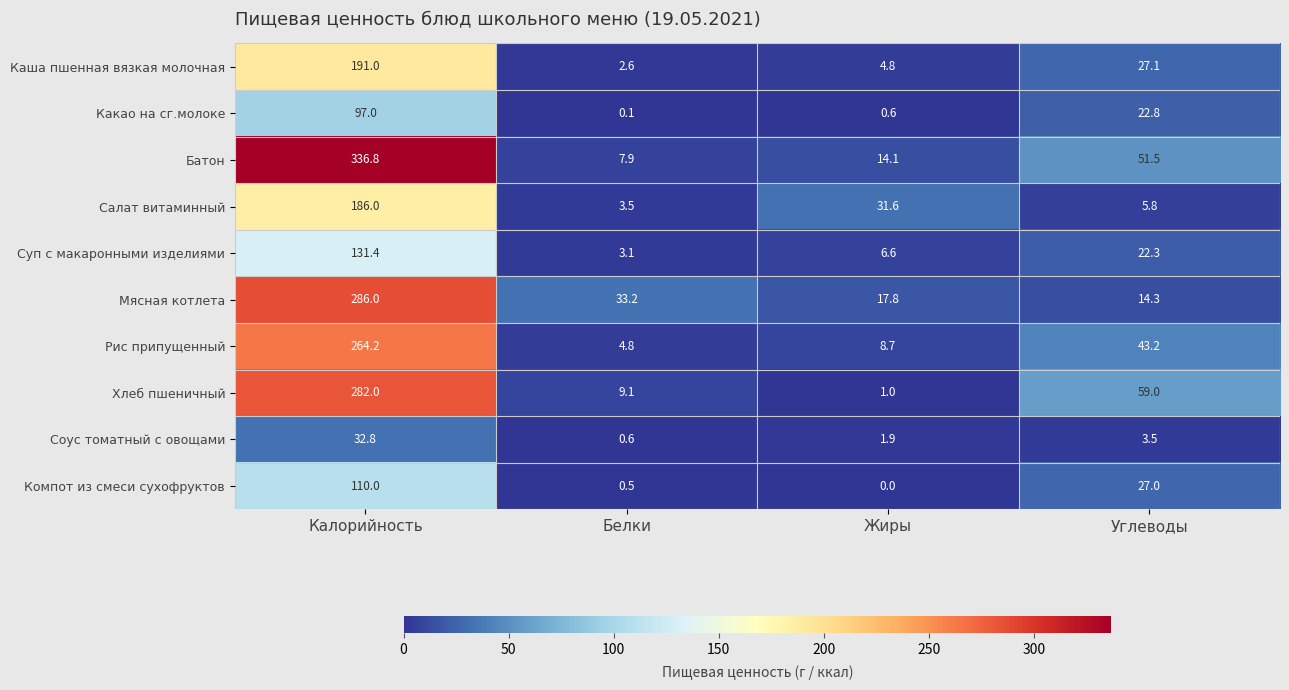

At which label does Батон reach its peak?

Калорийность